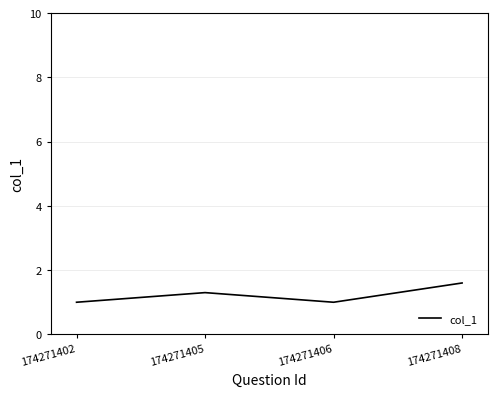

What is the sum of the values at 174271408 and 174271405?

2.9